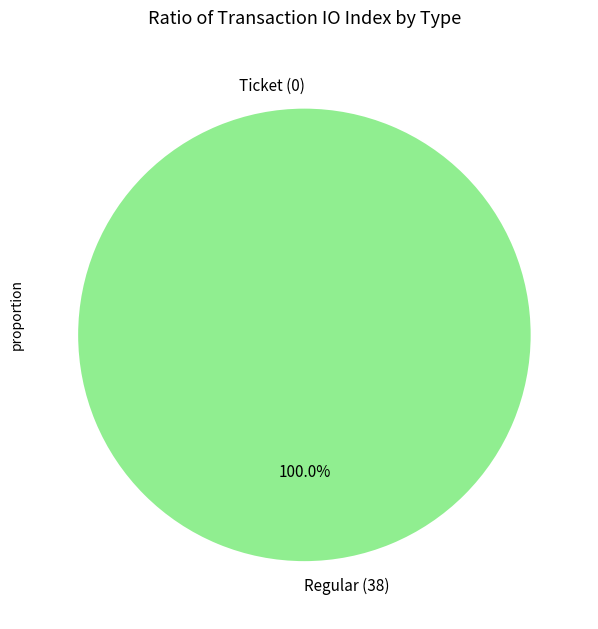

What is the change in value from Ticket (0) to Regular (38)?

+38